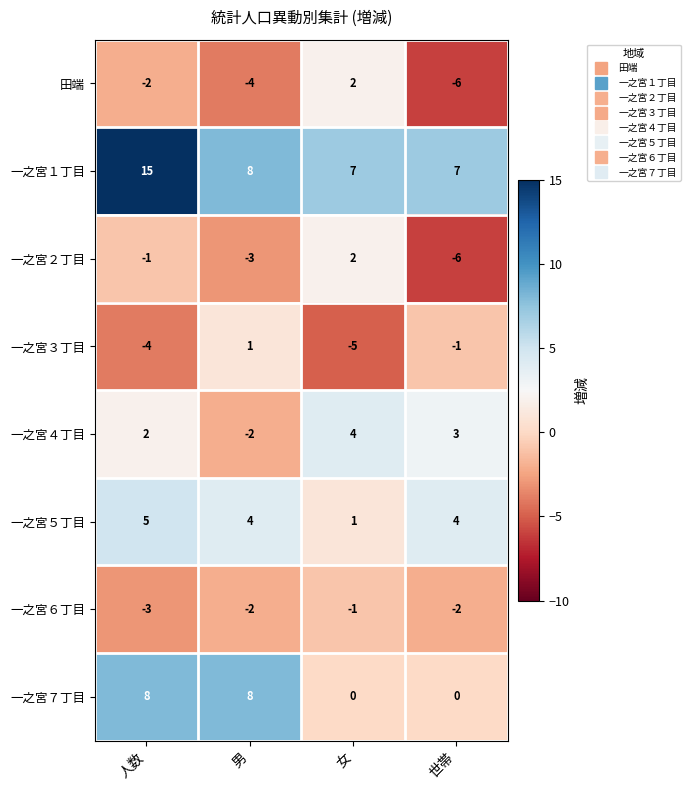

What is the smallest value displayed?

-6